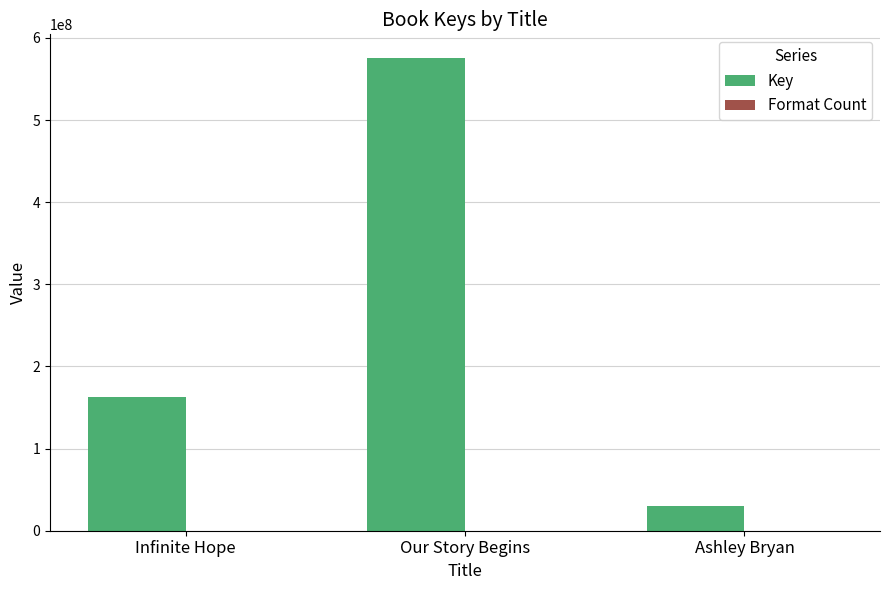

Where is Key nearest to the value 302987205?

Infinite Hope